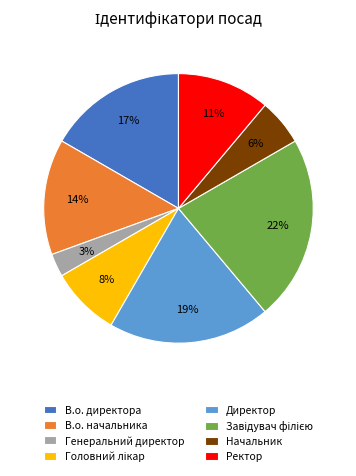

How many slices are in this pie chart?

8